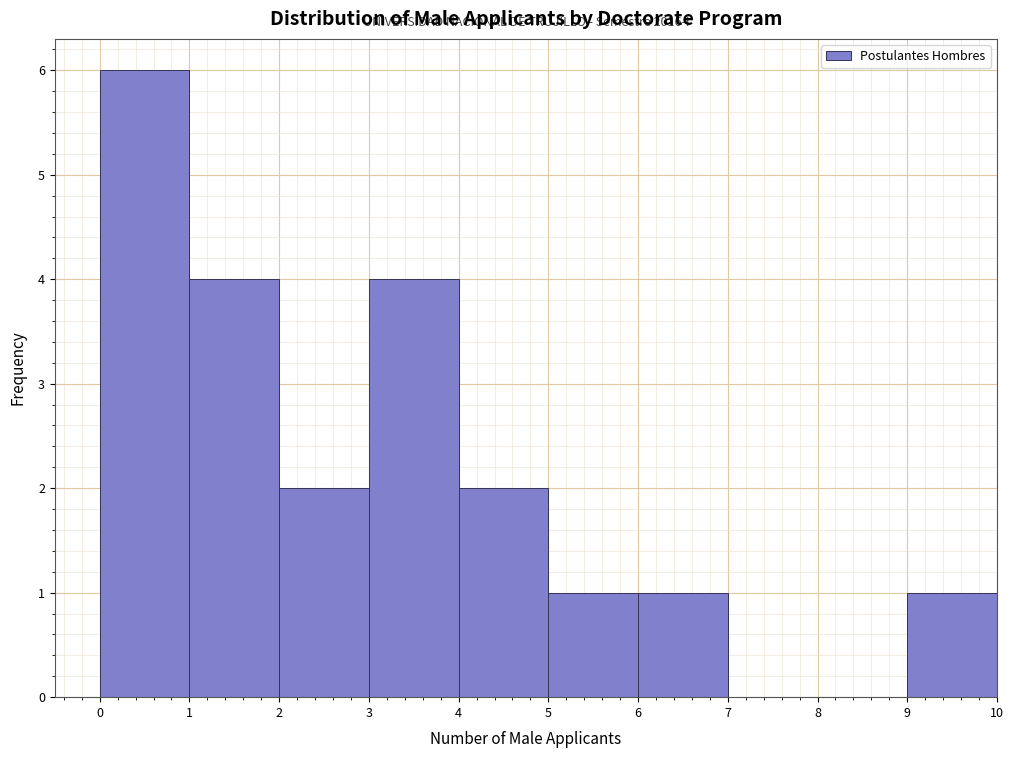

Which range on the x-axis has the tallest bar?

0 to 1